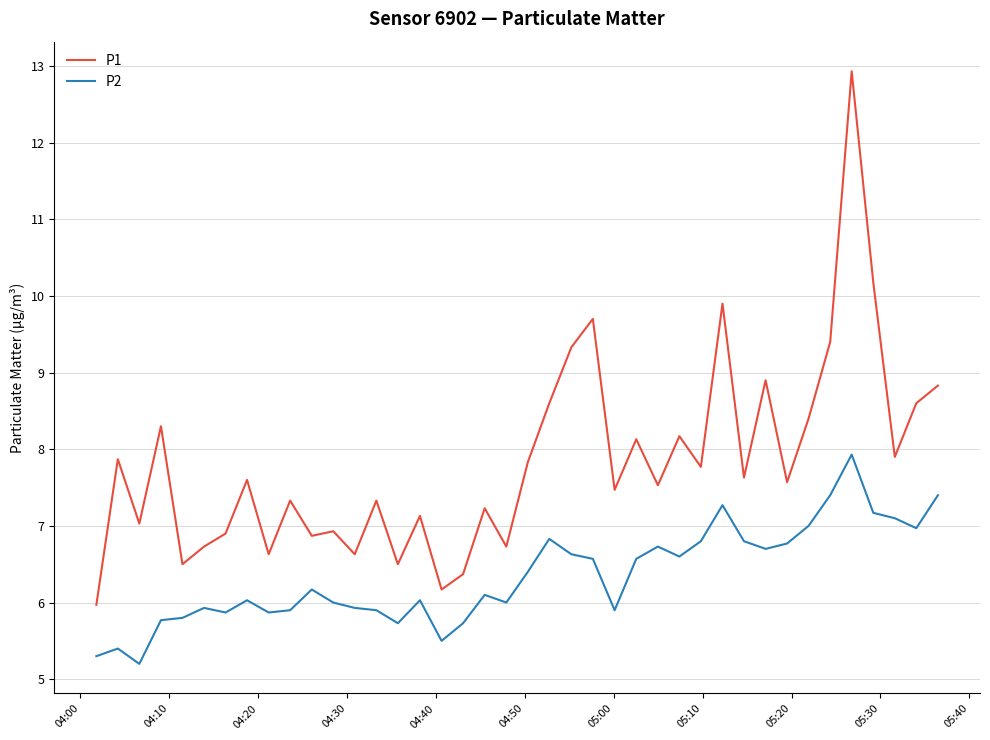

Which series has the largest total across all categories?

P1